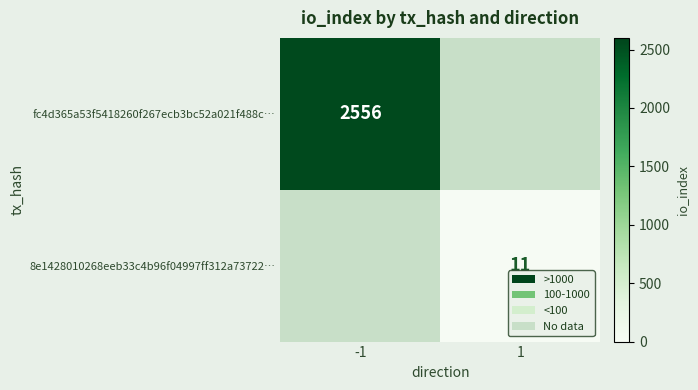

Is the value of 8e1428010268eeb33c4b96f04997ff312a73722… at 1 greater than the value of fc4d365a53f5418260f267ecb3bc52a021f488c… at -1?

No